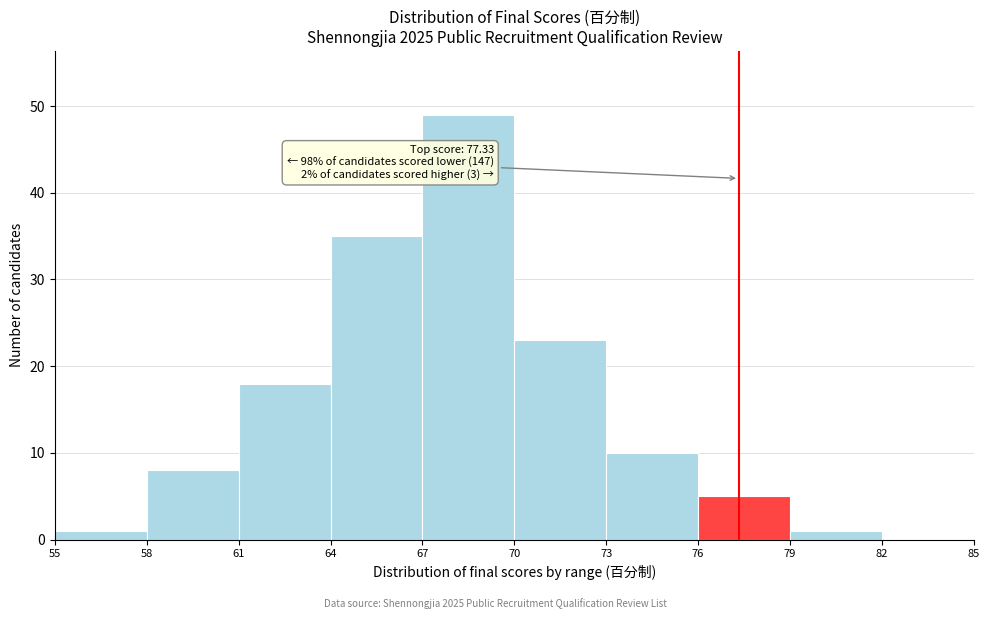

Which range on the x-axis has the tallest bar?

67 to 70